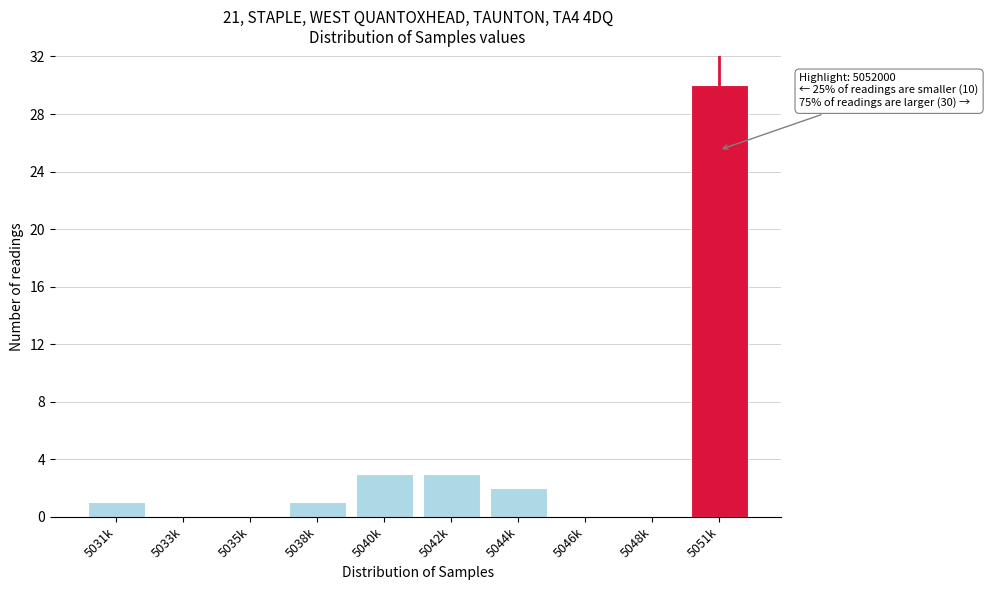

Reading right to left, list all the values displayed in this chart.

5051k=30	5048k=0	5046k=0	5044k=2	5042k=3	5040k=3	5038k=1	5035k=0	5033k=0	5031k=1